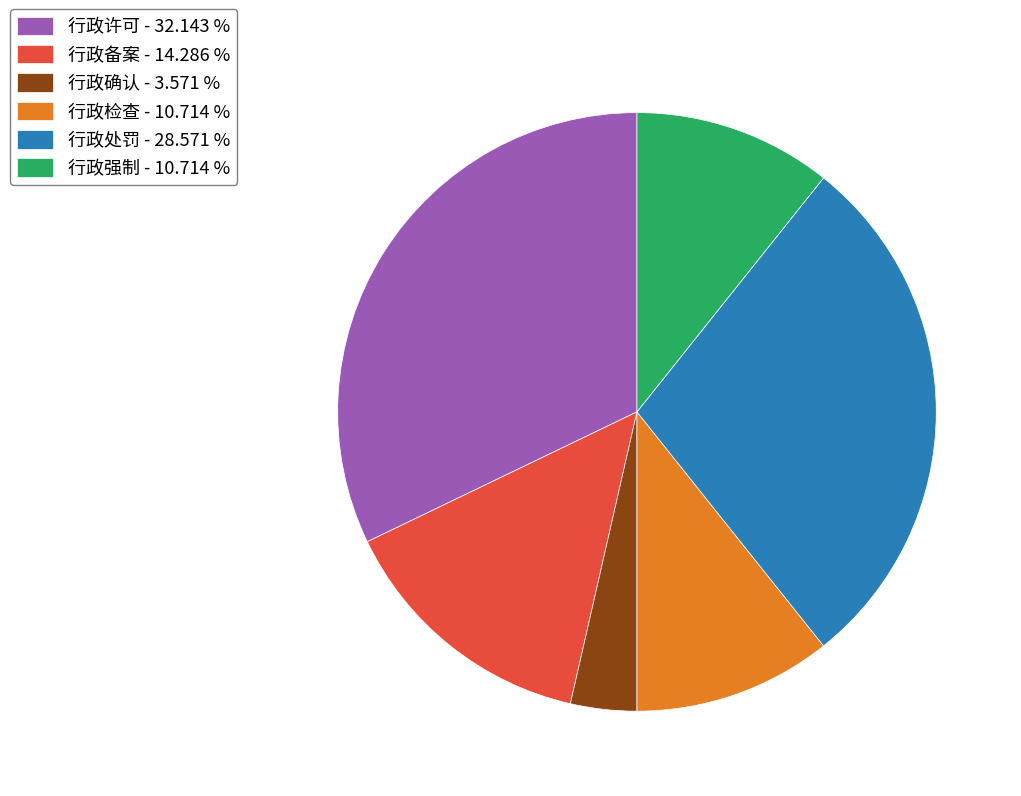

Which has a higher value, 行政许可 or 行政确认?

行政许可